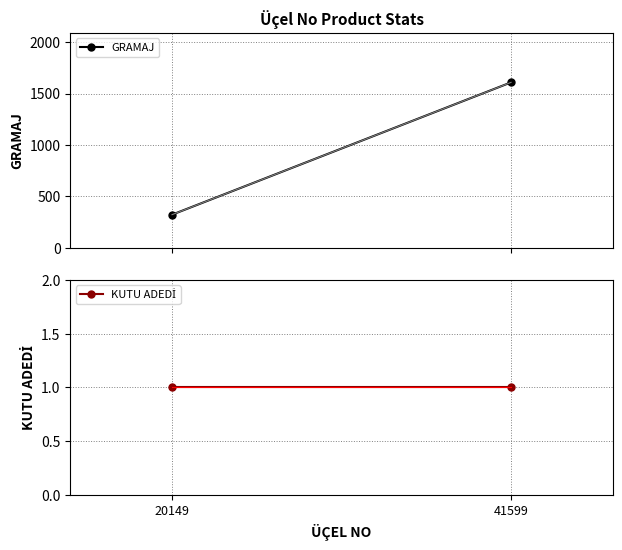

Which series changed the most between 20149 and 41599?

GRAMAJ